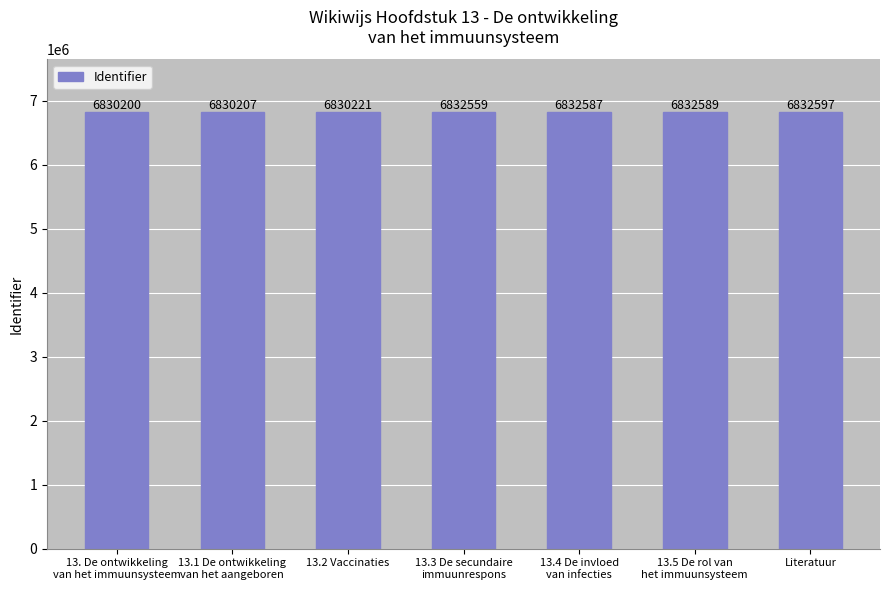

What is the change in value from 13. De ontwikkeling
van het immuunsysteem to 13.5 De rol van
het immuunsysteem?

+2389